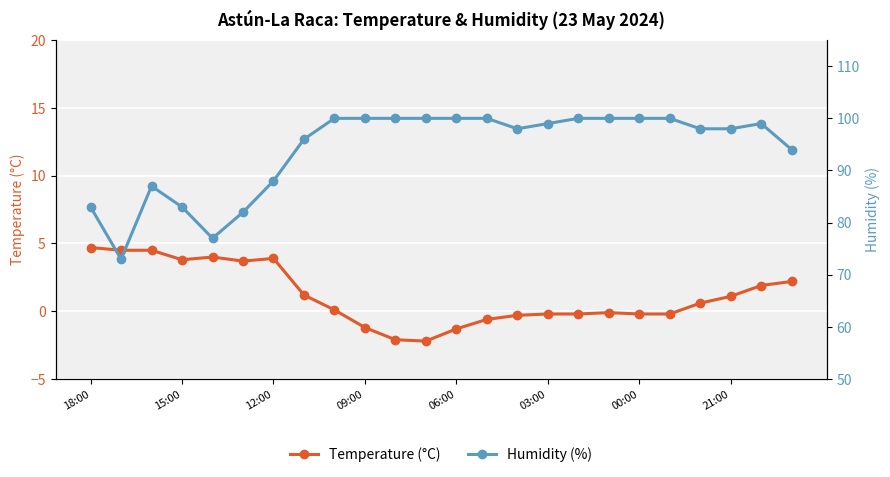

What is the minimum value for Temperature (°C)?

-2.2